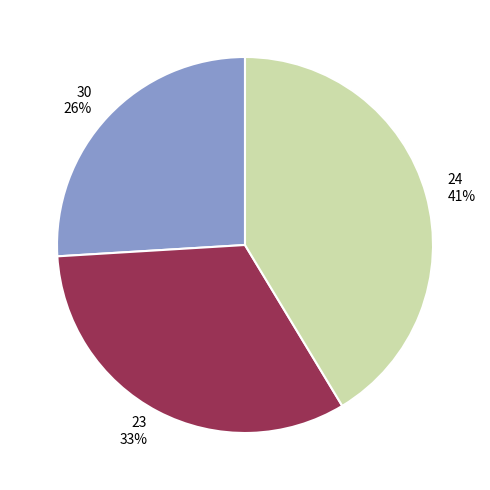

Approximately how many times larger is the value at 24 compared to 30?

1.6